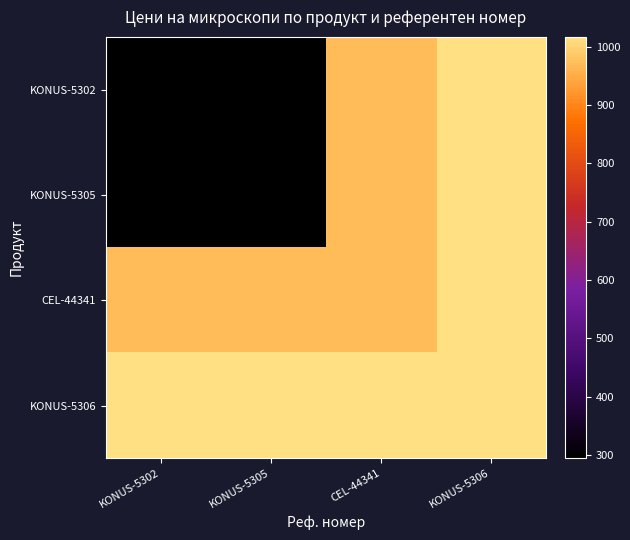

At which category is the sum across all series the highest?

KONUS-5306